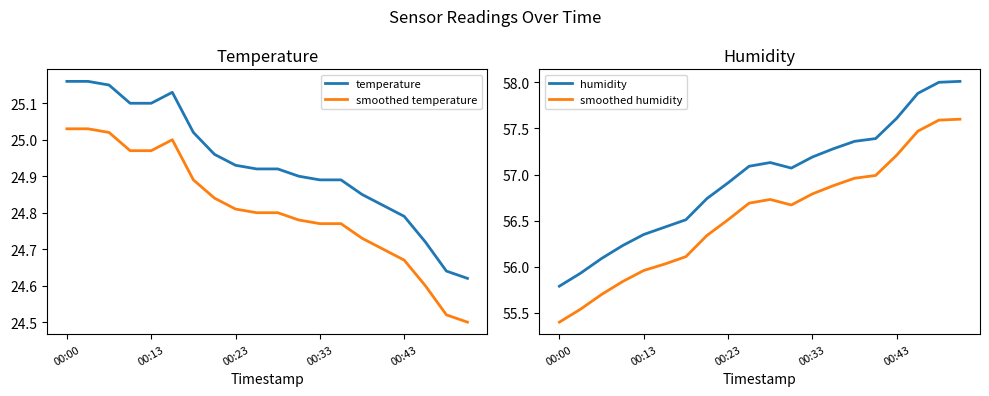

What is the value of the smoothed temperature point at the 14th from the left?

24.8